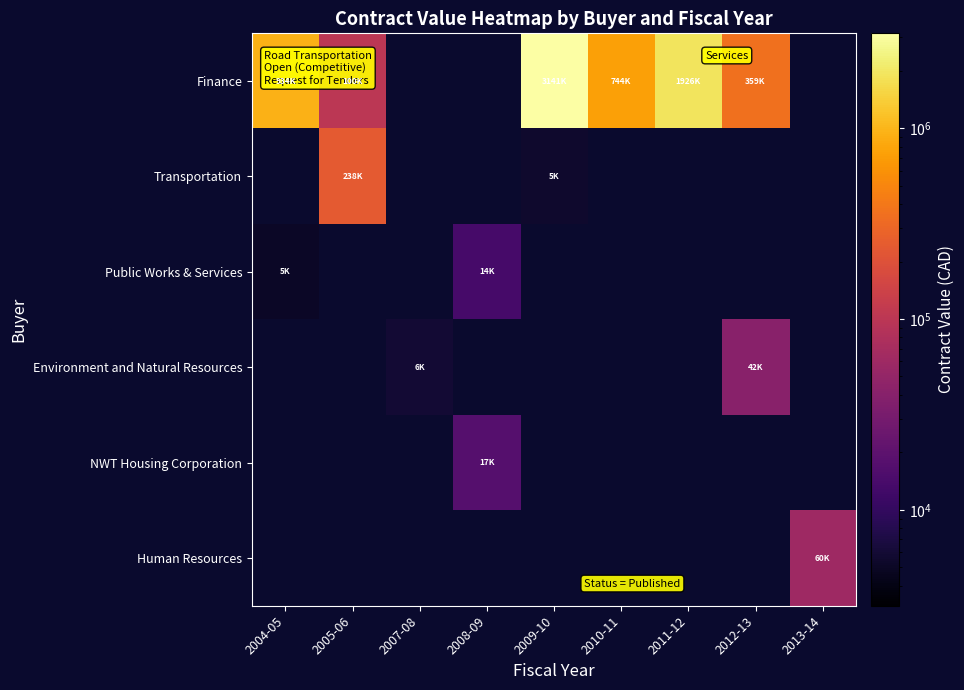

Reading left to right, list all the values displayed in this chart.

Finance: 2004-05=933764	2005-06=99782	2007-08=0	2008-09=0	2009-10=3140867	2010-11=743600	2011-12=1926100	2012-13=358800	2013-14=0
Transportation: 2004-05=0	2005-06=237780	2007-08=0	2008-09=0	2009-10=5400	2010-11=0	2011-12=0	2012-13=0	2013-14=0
Public Works & Services: 2004-05=5000	2005-06=0	2007-08=0	2008-09=13800	2009-10=0	2010-11=0	2011-12=0	2012-13=0	2013-14=0
Environment and Natural Resources: 2004-05=0	2005-06=0	2007-08=6000	2008-09=0	2009-10=0	2010-11=0	2011-12=0	2012-13=41500	2013-14=0
NWT Housing Corporation: 2004-05=0	2005-06=0	2007-08=0	2008-09=17466	2009-10=0	2010-11=0	2011-12=0	2012-13=0	2013-14=0
Human Resources: 2004-05=0	2005-06=0	2007-08=0	2008-09=0	2009-10=0	2010-11=0	2011-12=0	2012-13=0	2013-14=60500